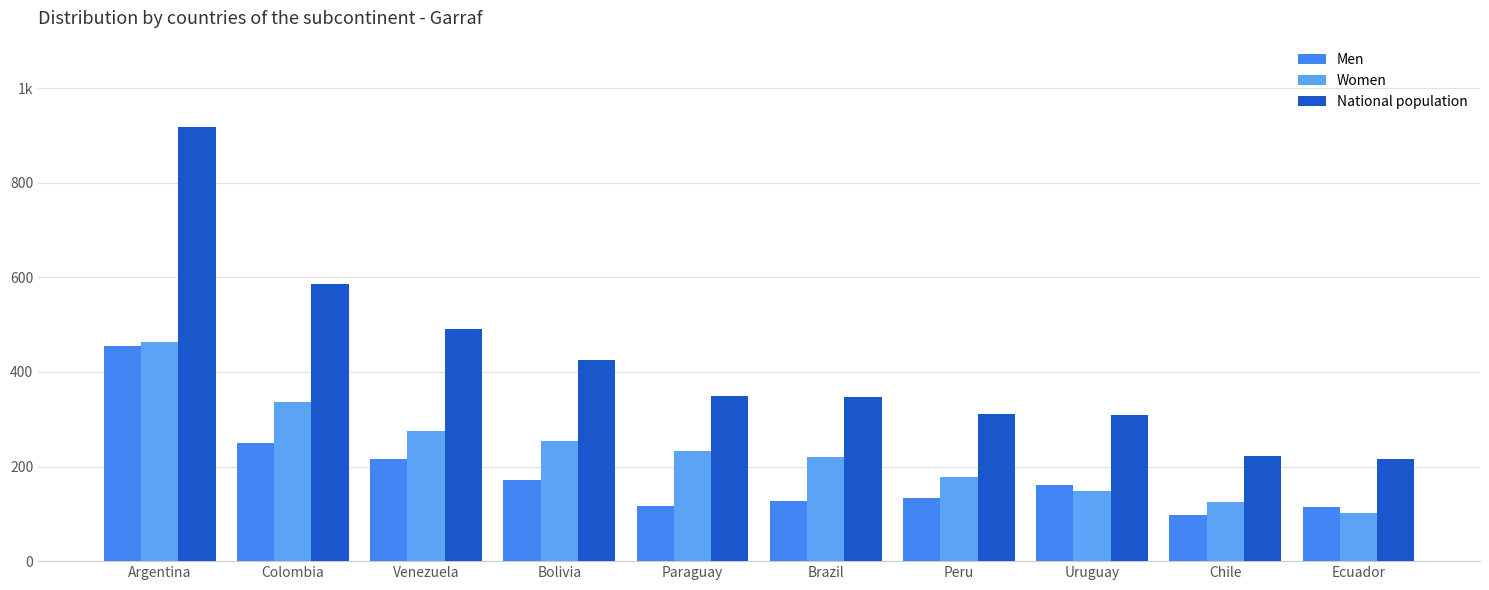

What is the average value of the Women series?

234